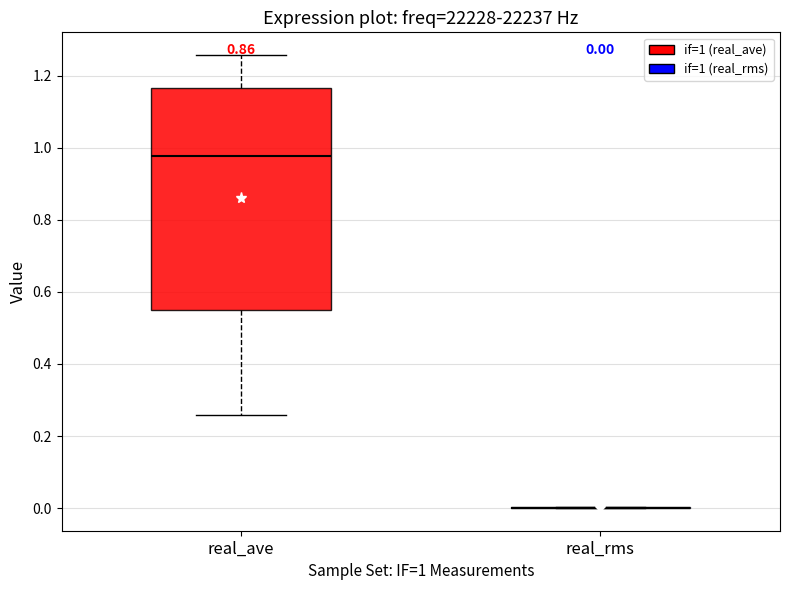

Which box is the tallest, from its lower edge to its upper edge?

real_ave